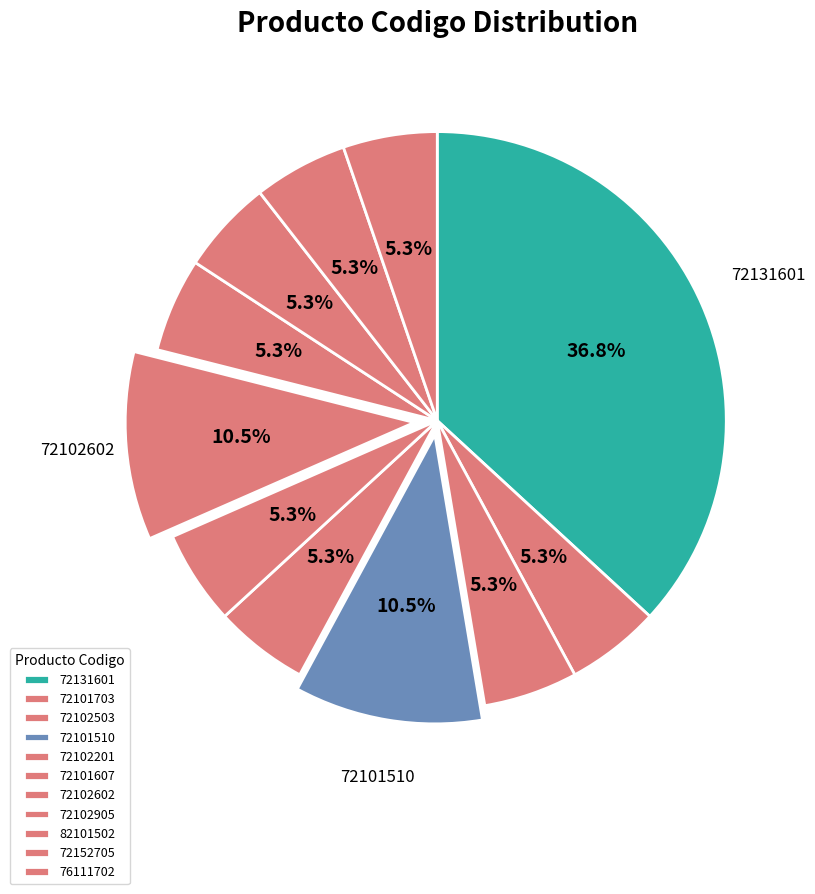

Count the number of slices in the pie.

11